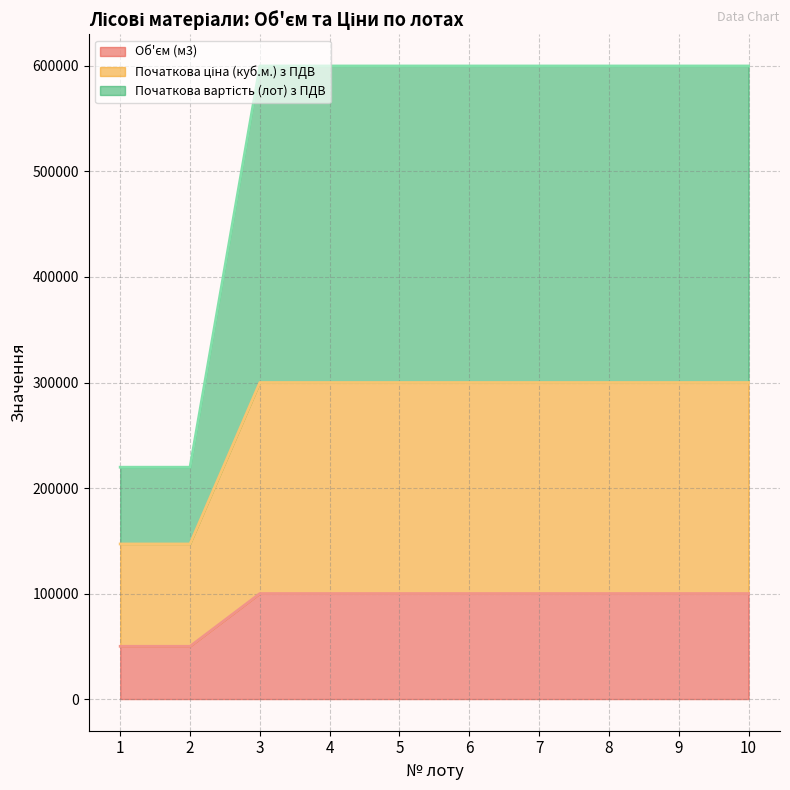

Is it true that Початкова вартість (лот) з ПДВ equals 405672.2 at 10?

False